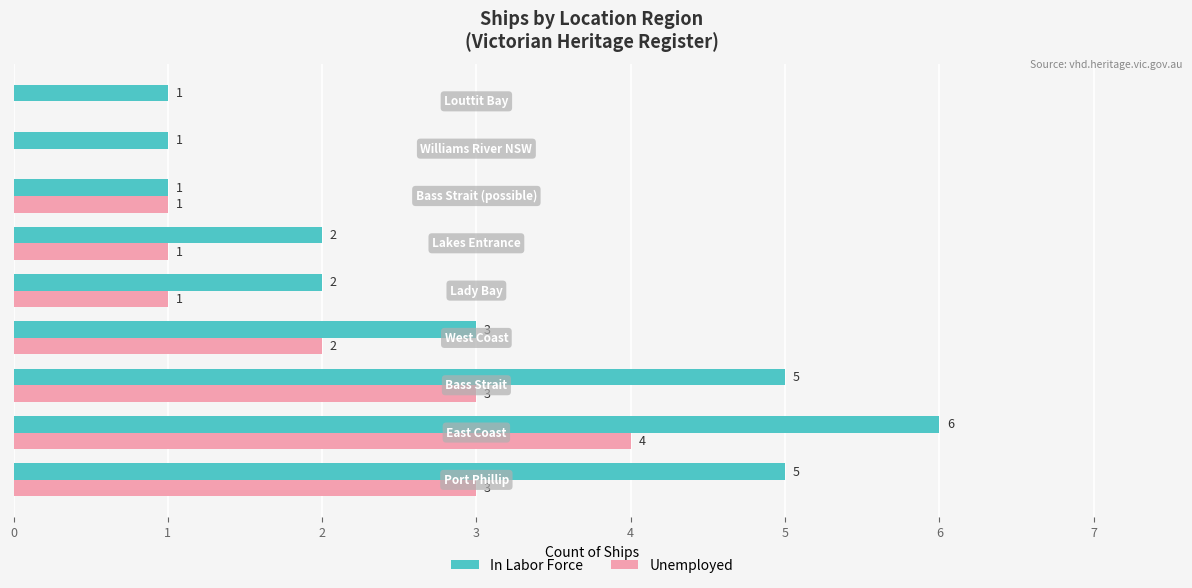

Which series has the largest total across all categories?

In Labor Force